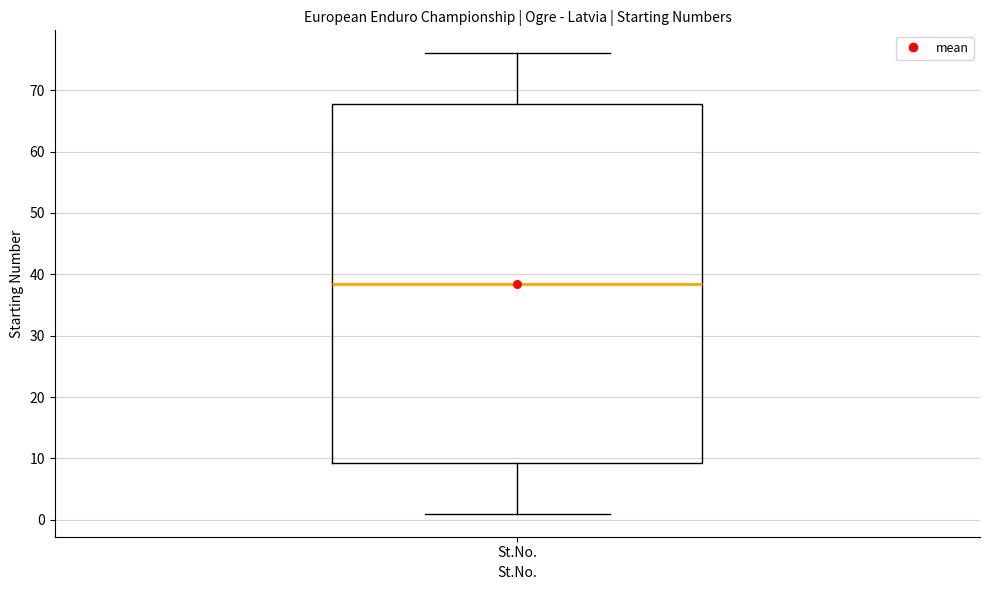

Transcribe this box plot: give where the median line is, the range the box spans, and where the two whiskers end, as read against the y-axis. The values are not printed on the chart, so give them approximately, as read against the axis.

median 39, box 9 to 68, whiskers 1 to 76